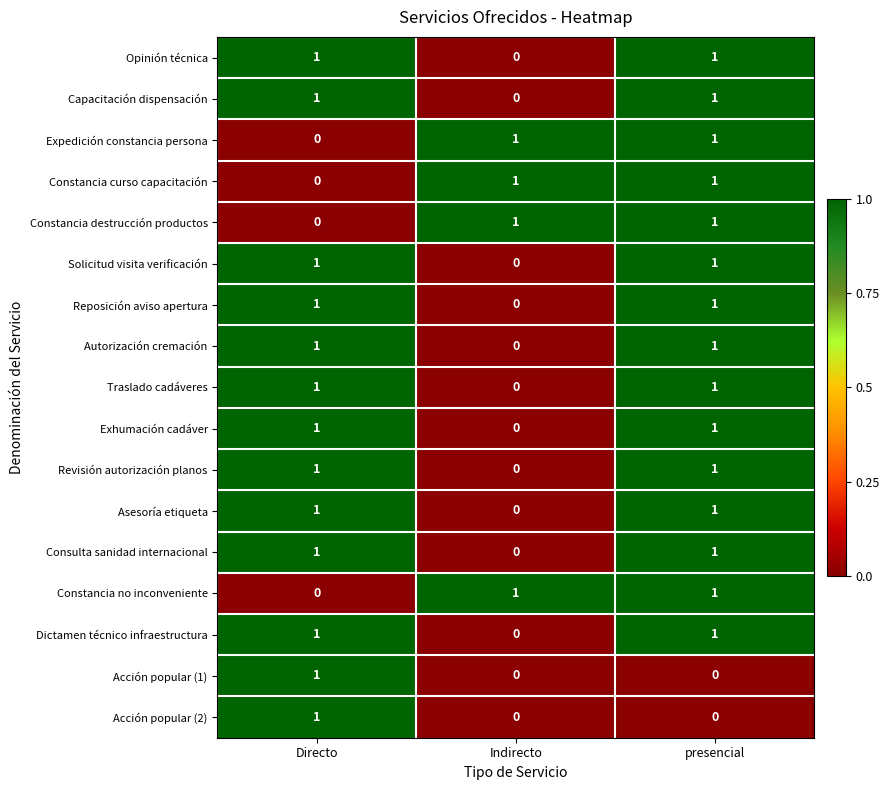

At which label does Capacitación dispensación reach its minimum?

Indirecto